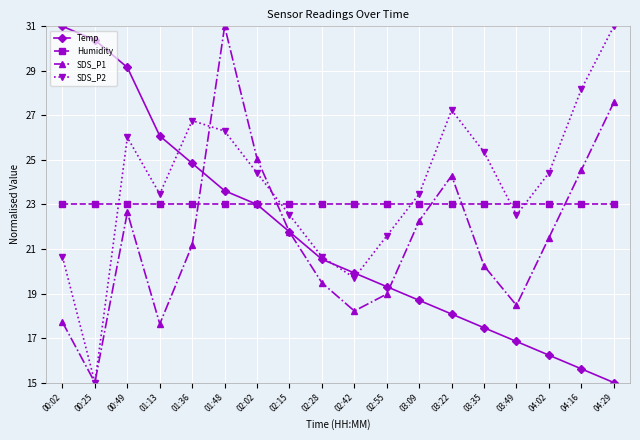

What is the difference between the SDS_P2 values at 00:49 and 00:02?

5.4